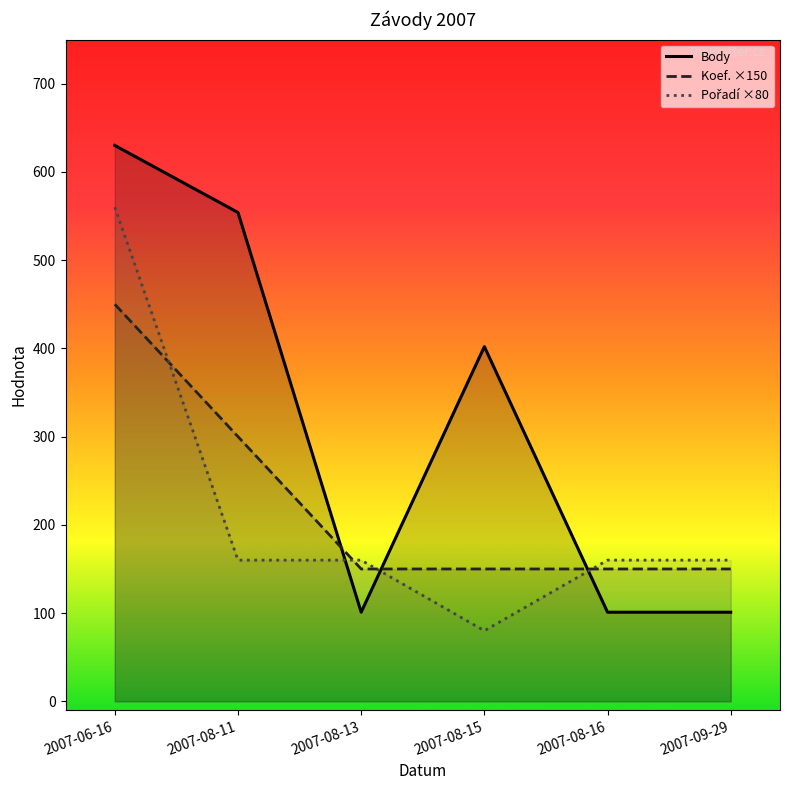

True or false: Koef. ×150 has more than 0 interior local peaks.

False